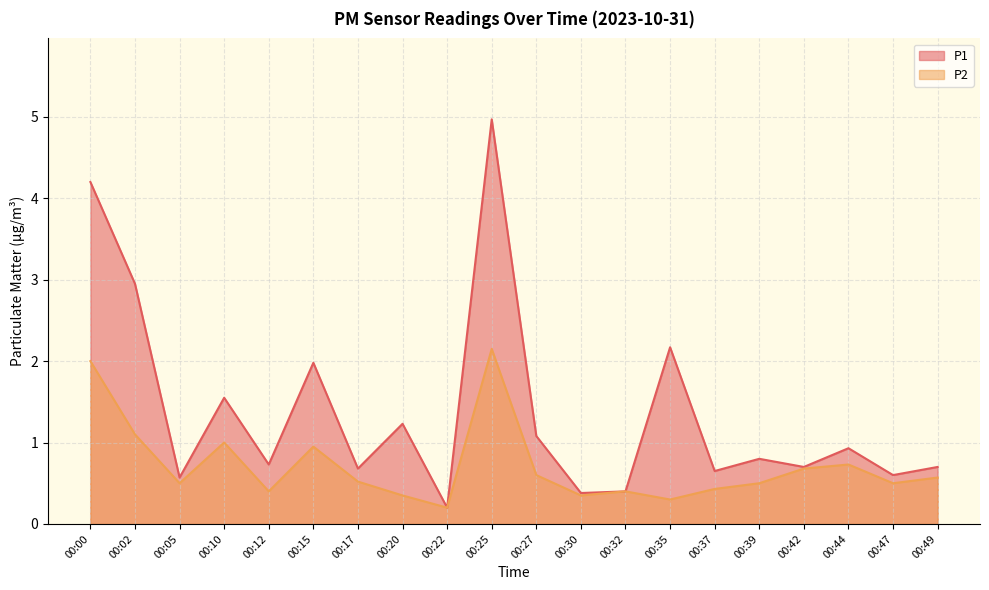

Count the number of categories in the chart.

20